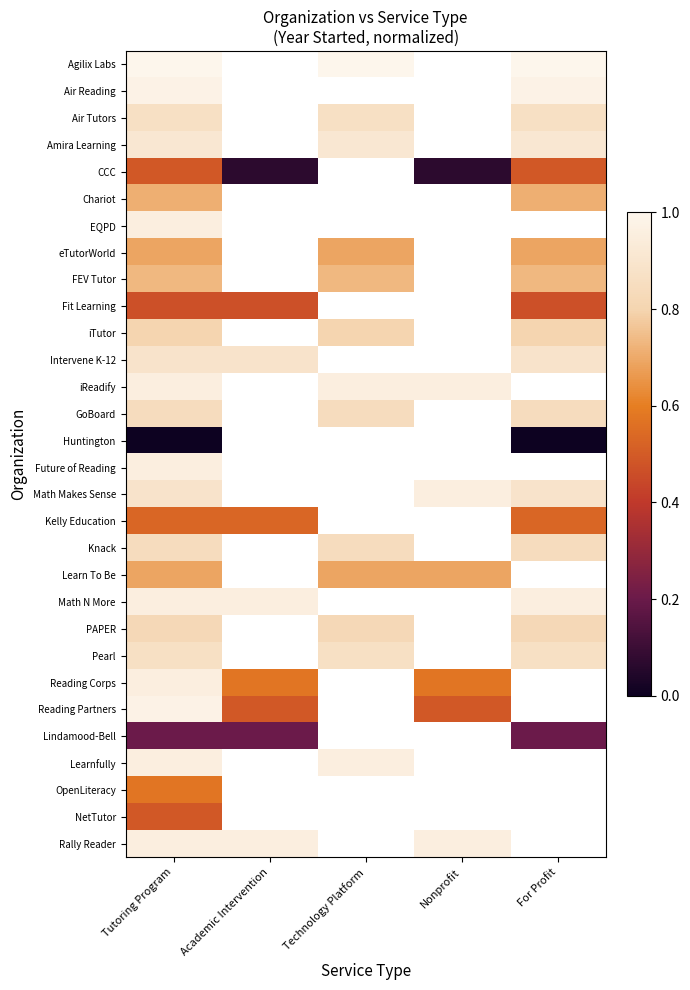

At Tutoring Program, list the series in order from smallest to largest.

Huntington, Lindamood-Bell, Fit Learning, CCC, NetTutor, Kelly Education, OpenLiteracy, eTutorWorld, Learn To Be, Chariot, FEV Tutor, iTutor, PAPER, GoBoard, Knack, Air Tutors, Pearl, Intervene K-12, Math Makes Sense, Amira Learning, EQPD, iReadify, Future of Reading, Math N More, Reading Corps, Learnfully, Rally Reader, Air Reading, Reading Partners, Agilix Labs